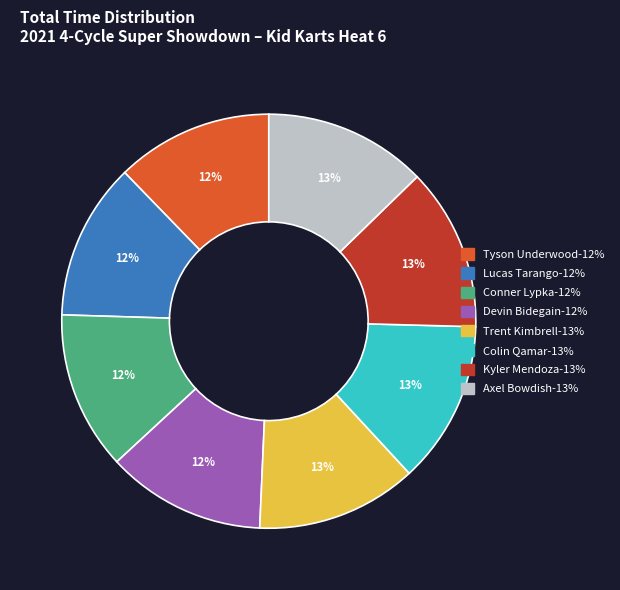

To the nearest percent, what is the combined percentage of Trent Kimbrell and Devin Bidegain?

25%